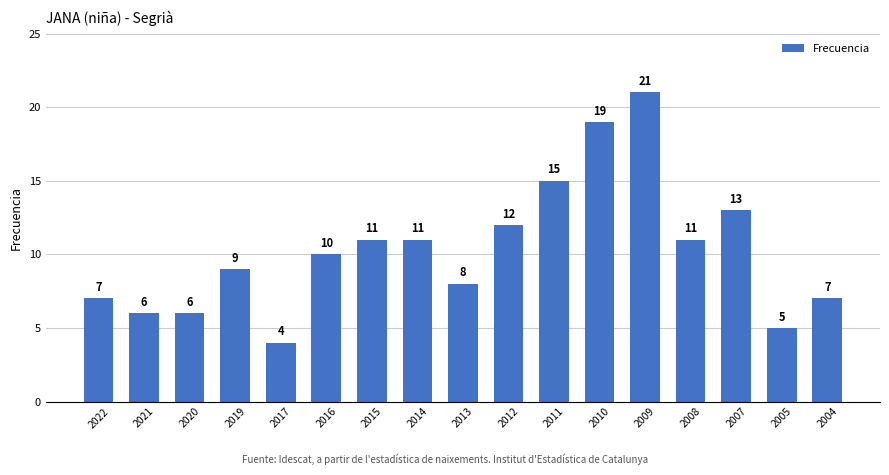

Between 2013 and 2011, which is larger?

2011